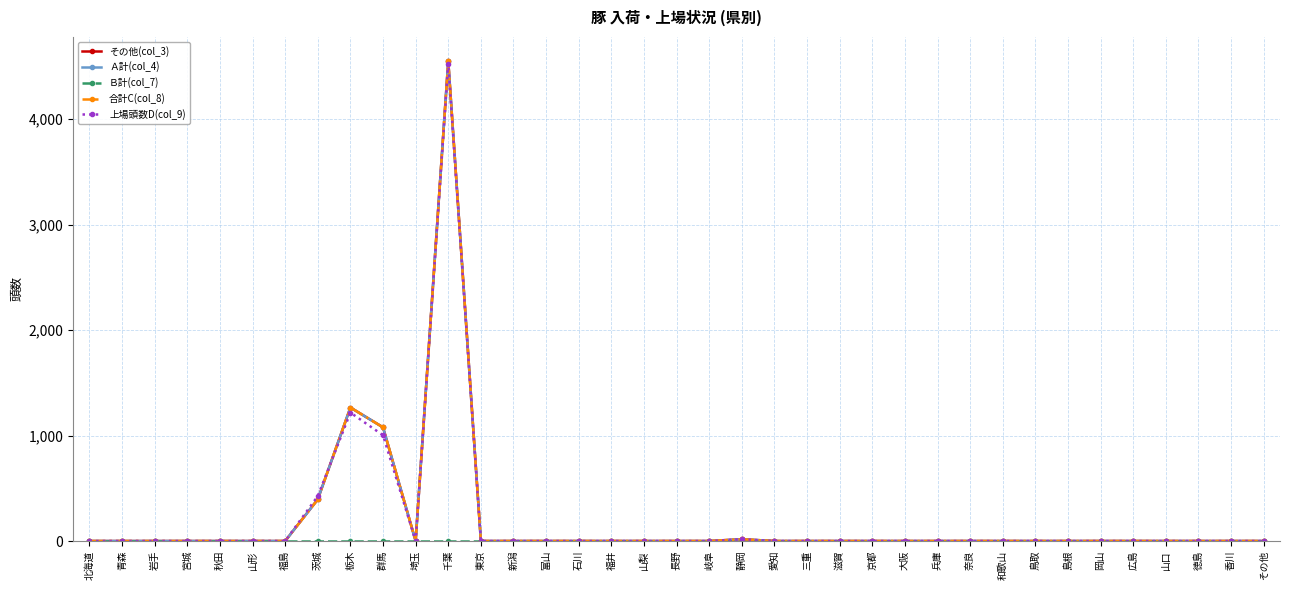

Which series has the largest total across all categories?

その他(col_3)